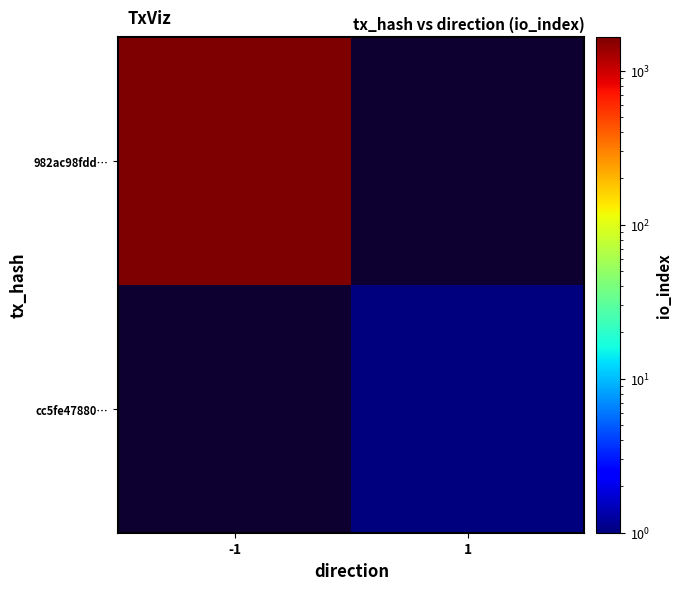

Reading left to right, list all the values displayed in this chart.

982ac98fdd…: -1=1650	1=0
cc5fe47880…: -1=0	1=1